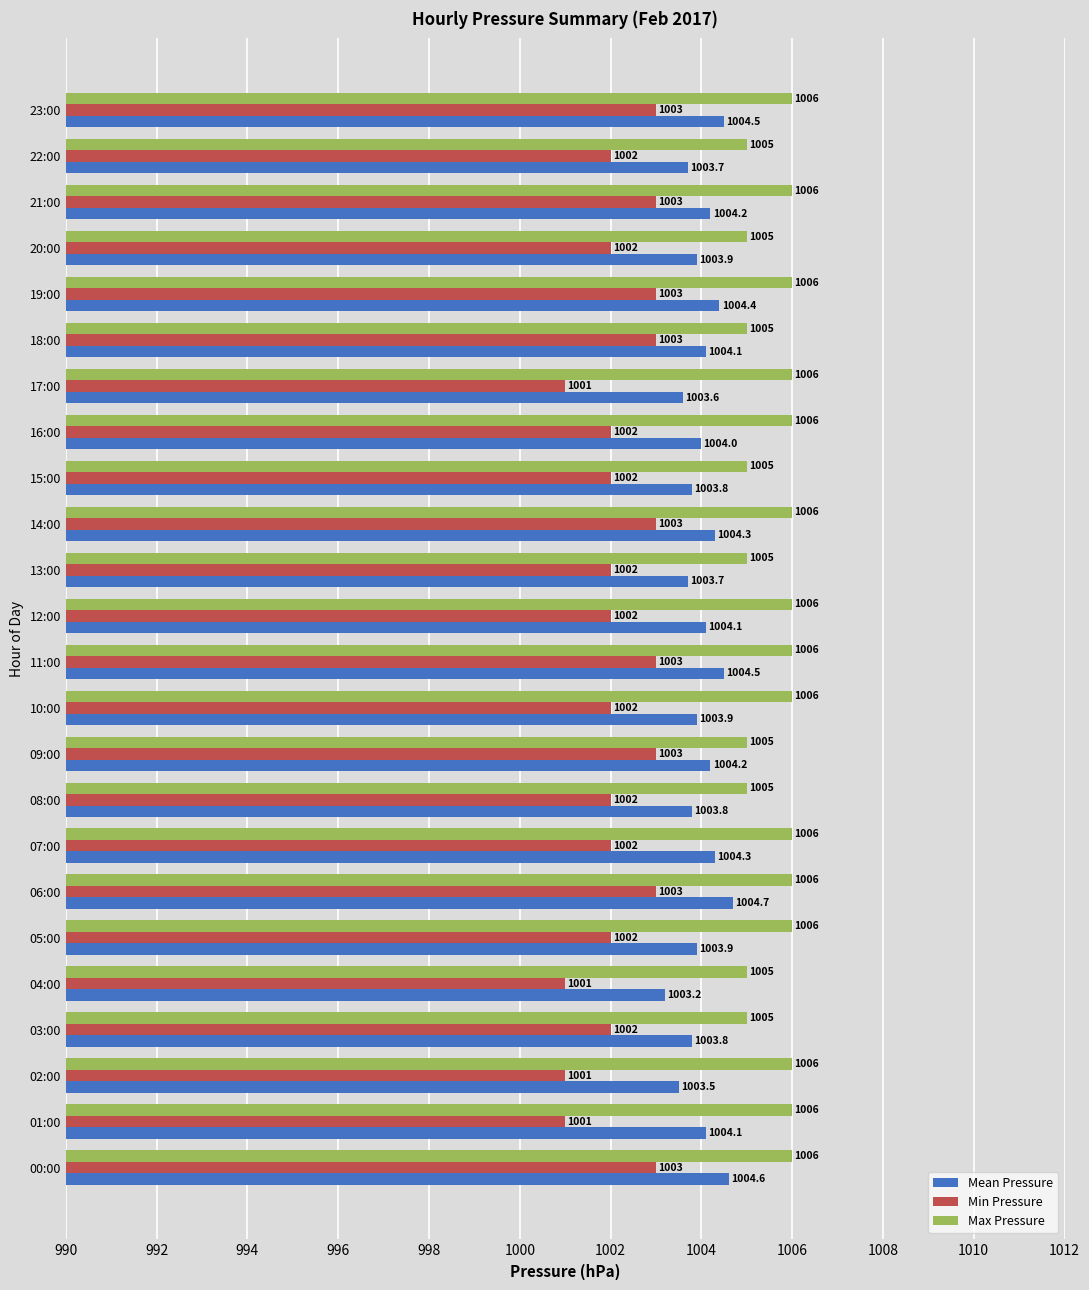

What is the difference between the second highest and second lowest values in the Min Pressure series?

2.0